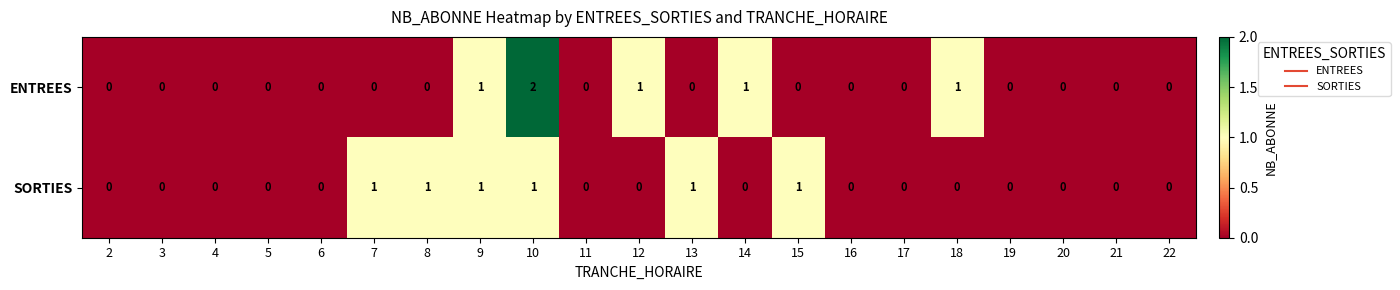

The ENTREES series shows 3 at 10. True or false?

False